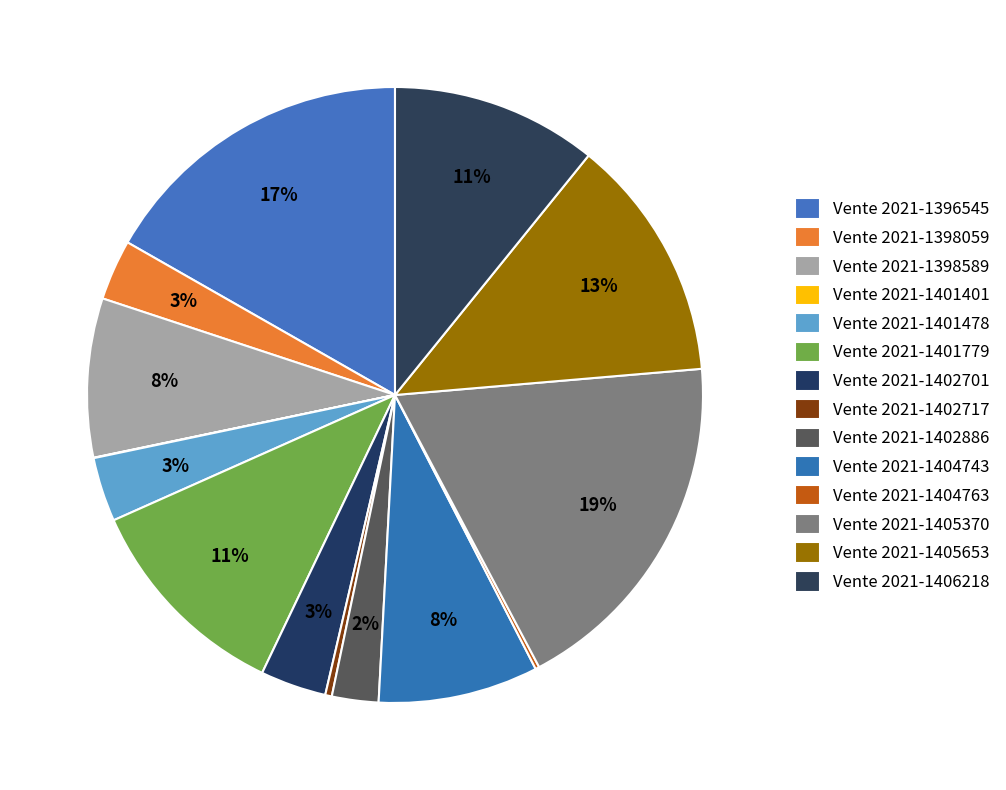

To the nearest percent, what percentage of the pie is Vente 2021-1404743?

8%